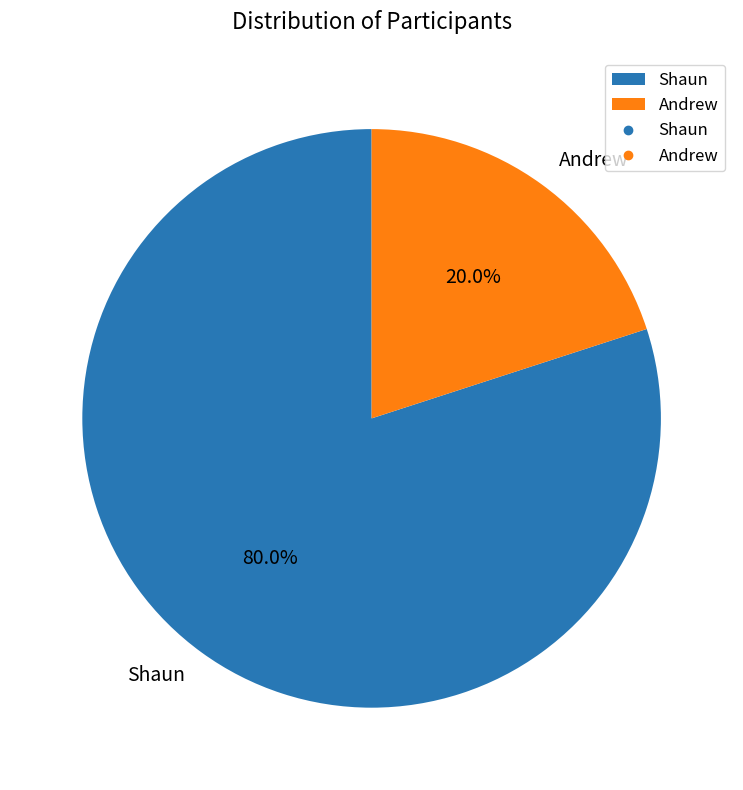

To the nearest percent, what portion does Andrew represent?

20%